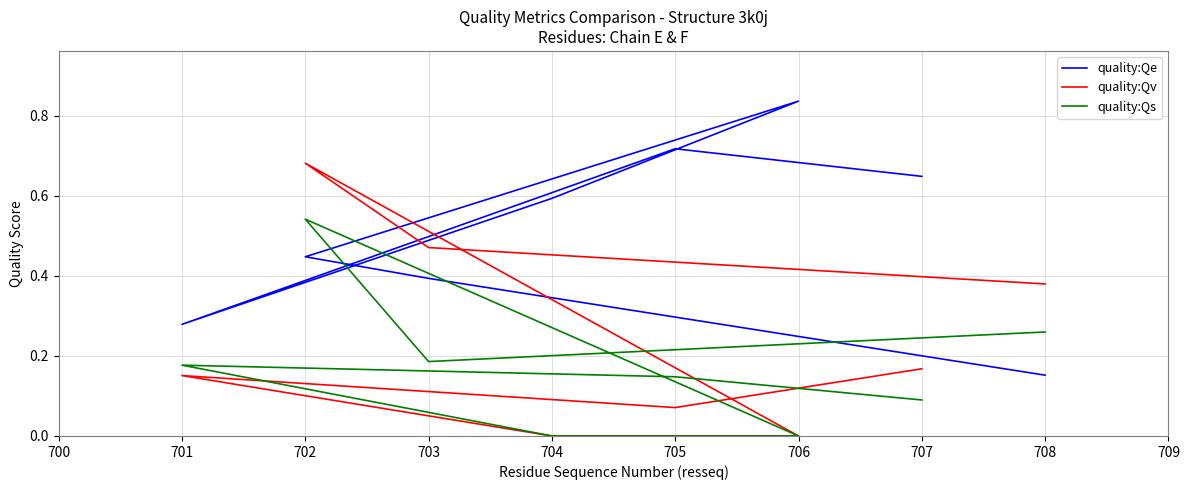

List the series in order of their overall mean, highest first.

quality:Qe, quality:Qv, quality:Qs